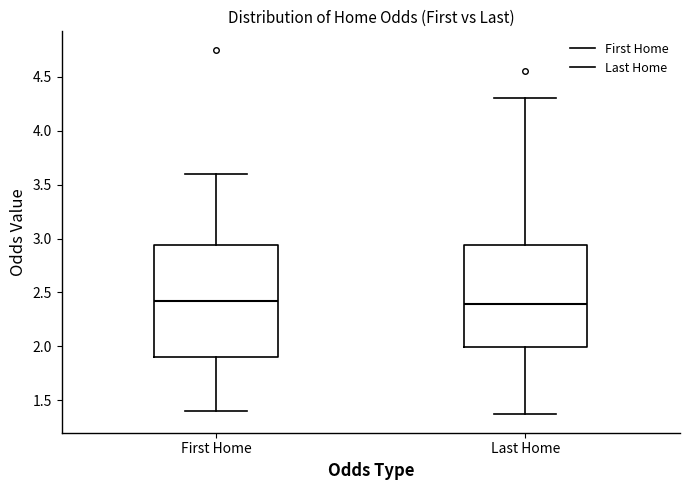

Reading left to right, read every box against the y-axis: the position of its median line, the range the box covers, and the ends of its whiskers. The values are not printed on the chart, so give them approximately, as read against the axis.

First Home: median 2.40, box 1.90 to 2.95, whiskers 1.40 to 3.60
Last Home: median 2.40, box 2.00 to 2.95, whiskers 1.35 to 4.30